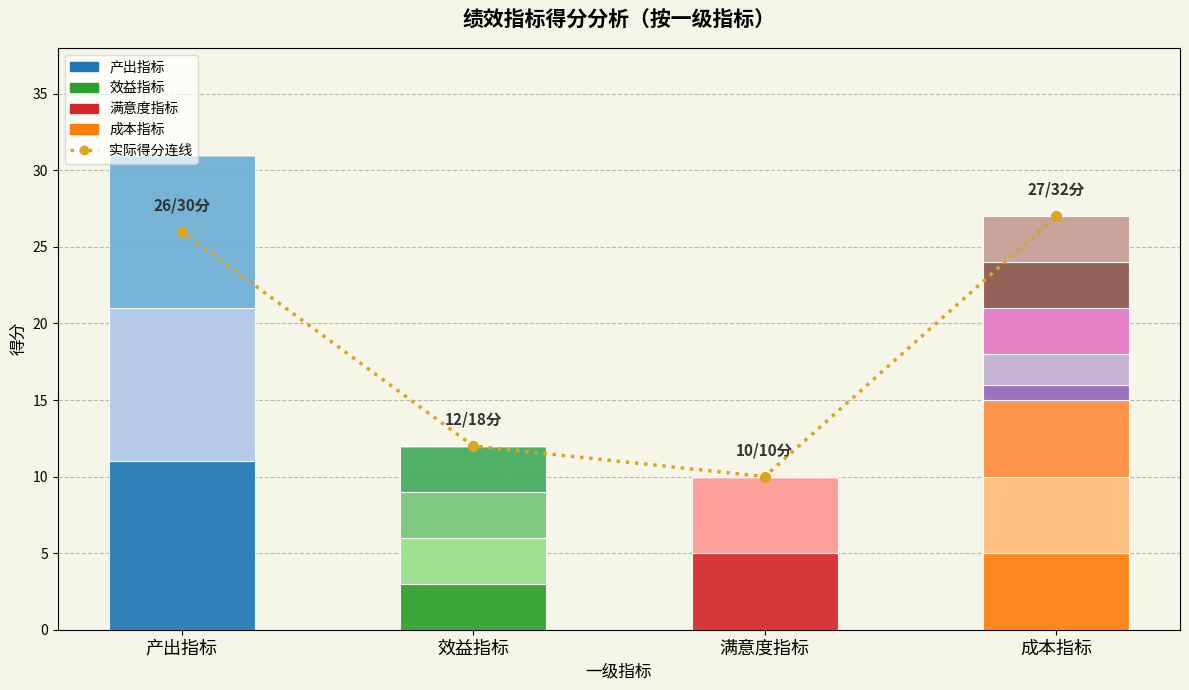

True or false: 实际得分连线 has a value of 14 at 满意度指标.

False